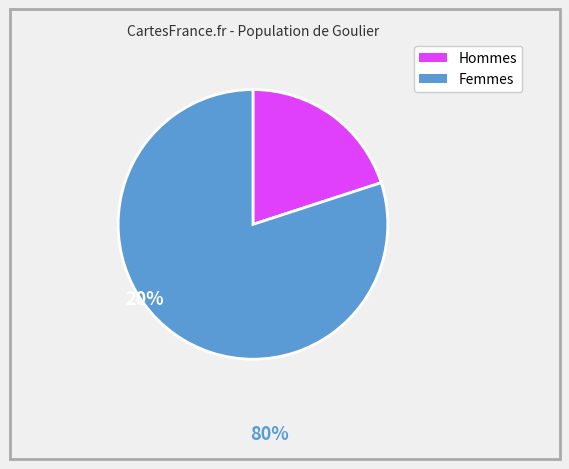

Is there any slice that represents more than half of the pie?

Yes